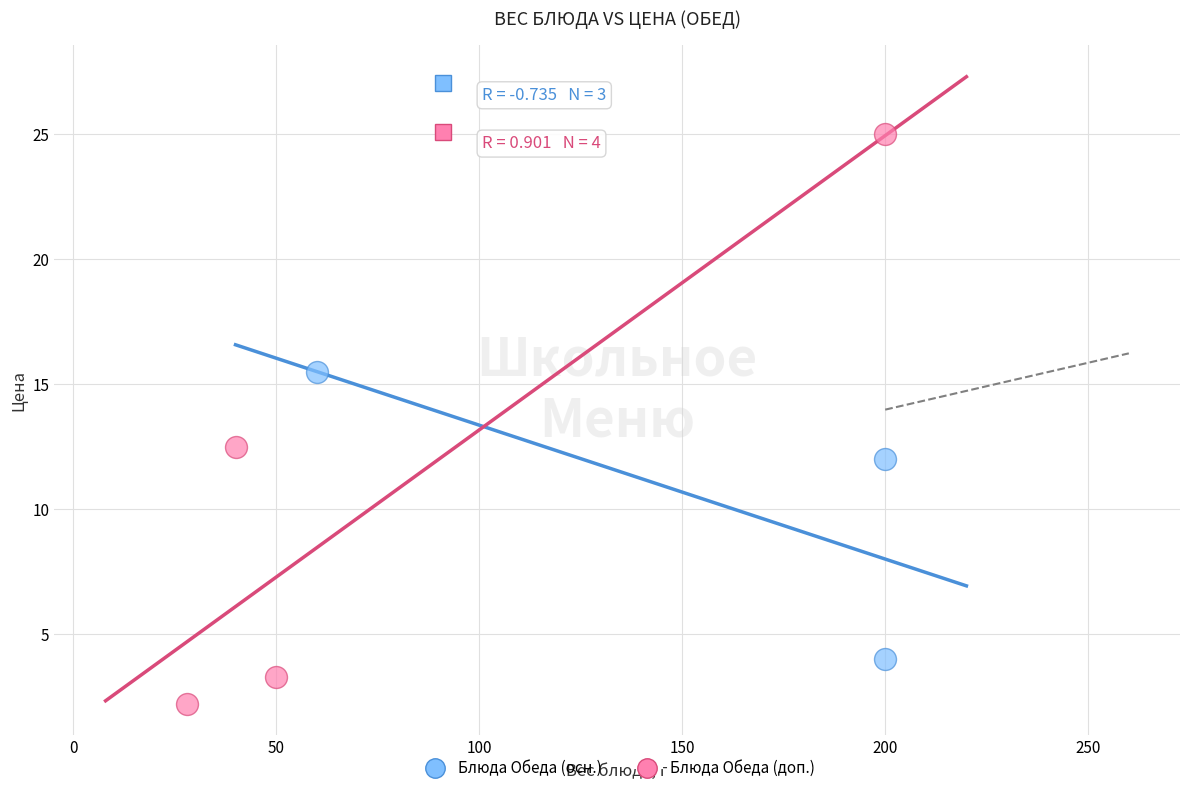

Which series reaches the maximum Y coordinate?

Блюда Обеда (доп.)